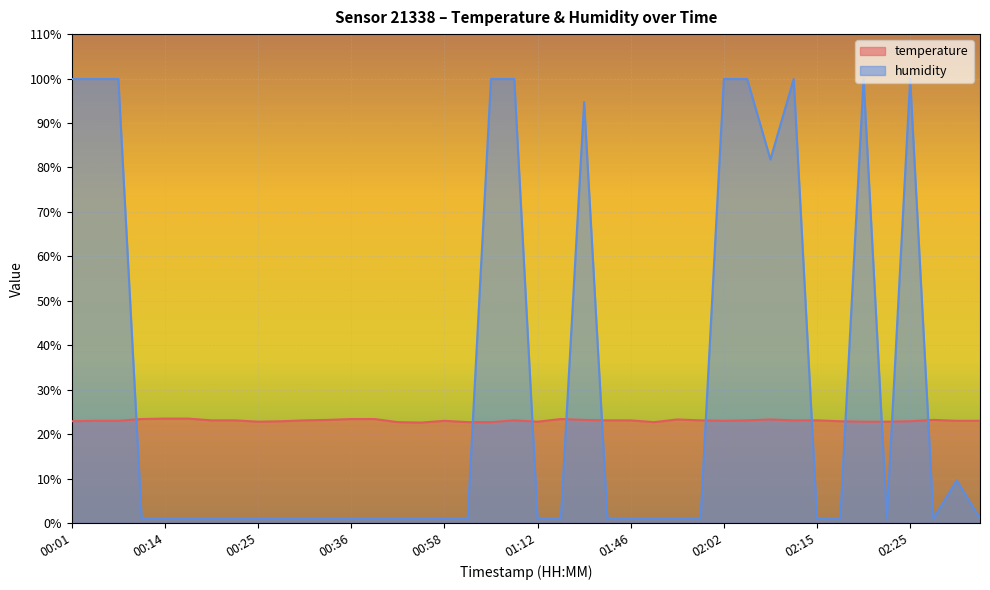

Rank the categories by temperature value from lowest to highest.

00:52, 00:47, 01:01, 01:04, 01:52, 00:25, 01:12, 02:20, 02:22, 00:01, 00:28, 02:18, 02:25, 00:03, 00:06, 00:58, 02:02, 02:30, 02:32, 00:20, 00:22, 00:30, 01:07, 01:43, 01:46, 02:00, 02:05, 02:13, 02:15, 00:33, 01:38, 02:27, 01:57, 02:08, 00:11, 00:36, 00:38, 01:29, 00:14, 00:17